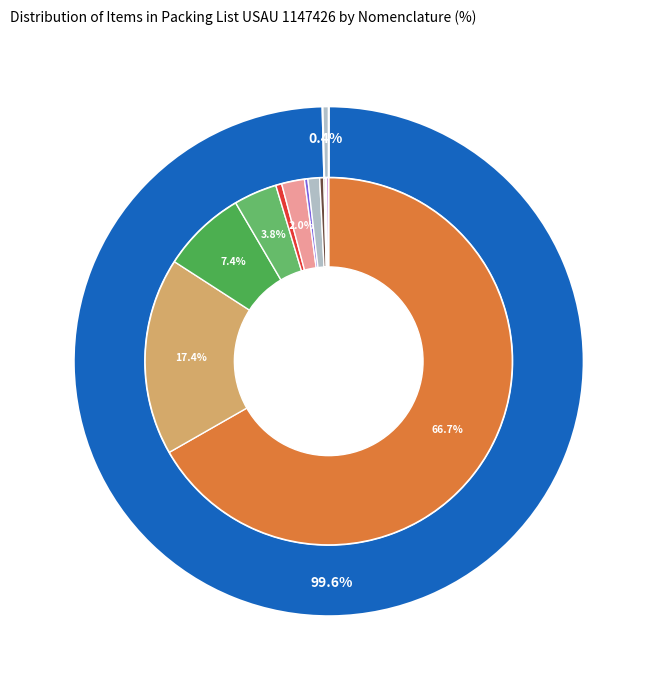

Which has a higher value, CELTIC CROSS W/O CHAIN or STOLE, INDIGO?

CELTIC CROSS W/O CHAIN